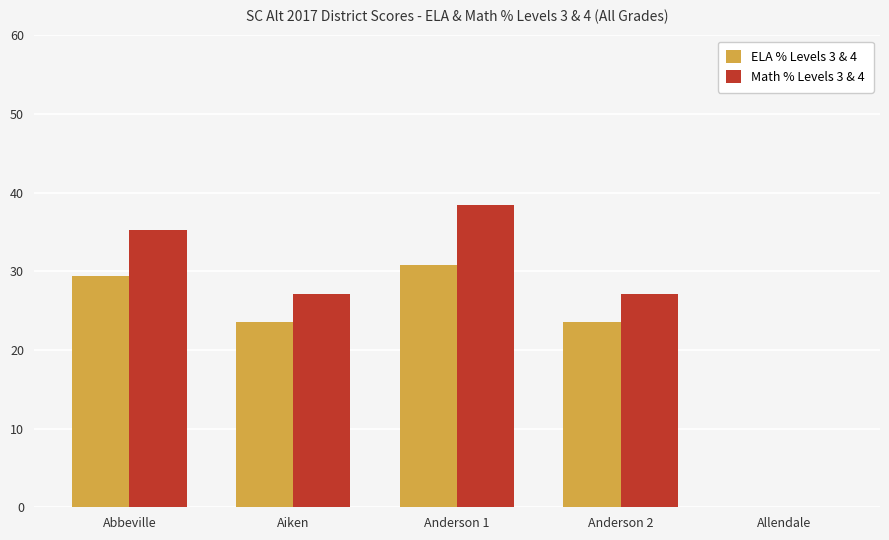

Between Anderson 2 and Allendale, which series saw the biggest shift?

Math % Levels 3 & 4